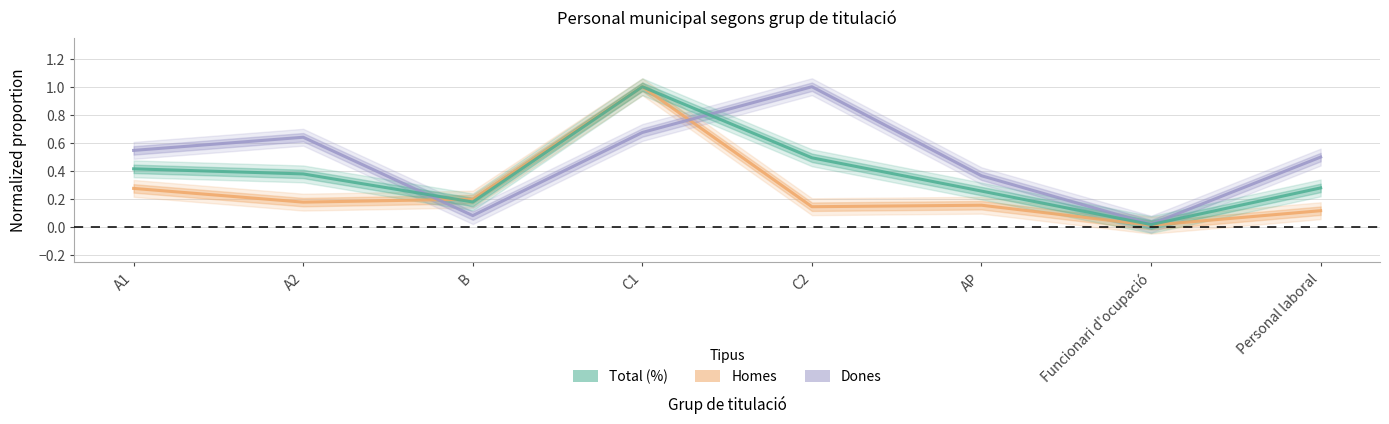

At which label is Total (%) closest to 0?

Funcionari d'ocupació